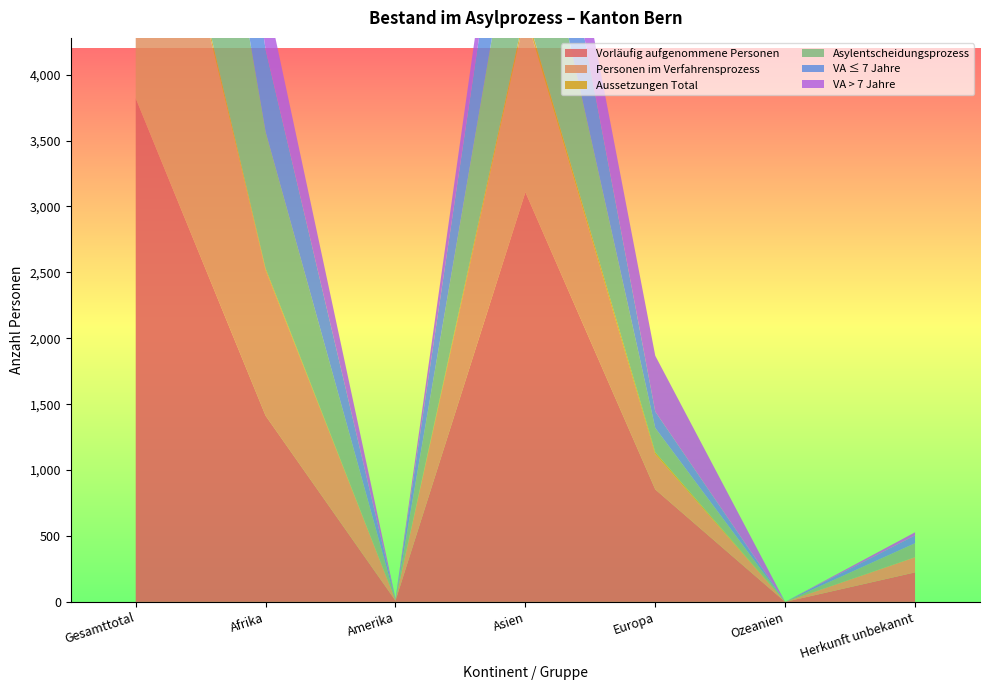

Reading left to right, list all the values displayed in this chart.

Vorläufig aufgenommene Personen: Gesamttotal=3820	Afrika=1412	Amerika=9	Asien=3108	Europa=853	Ozeanien=0	Herkunft unbekannt=224
Personen im Verfahrensprozess: Gesamttotal=2836	Afrika=1104	Amerika=4	Asien=1347	Europa=267	Ozeanien=0	Herkunft unbekannt=114
Aussetzungen Total: Gesamttotal=71	Afrika=13	Amerika=0	Asien=42	Europa=15	Ozeanien=0	Herkunft unbekannt=1
Asylentscheidungsprozess: Gesamttotal=2587	Afrika=1036	Amerika=3	Asien=1258	Europa=184	Ozeanien=0	Herkunft unbekannt=106
VA ≤ 7 Jahre: Gesamttotal=1697	Afrika=624	Amerika=2	Asien=888	Europa=124	Ozeanien=0	Herkunft unbekannt=59
VA > 7 Jahre: Gesamttotal=1233	Afrika=435	Amerika=7	Asien=343	Europa=424	Ozeanien=0	Herkunft unbekannt=24